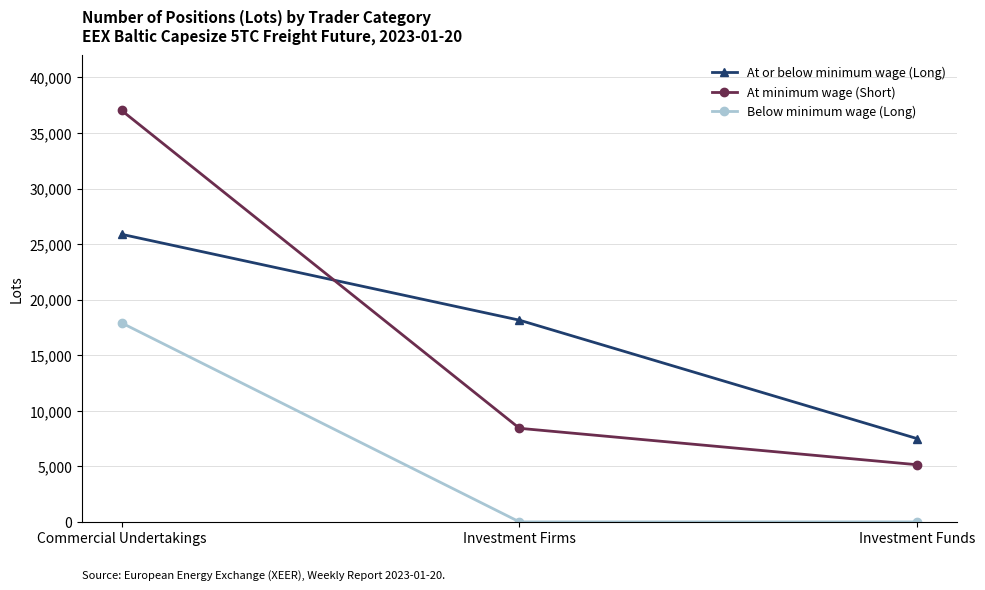

Is the value of At minimum wage (Short) at Commercial Undertakings greater than the value of Below minimum wage (Long) at Investment Funds?

Yes